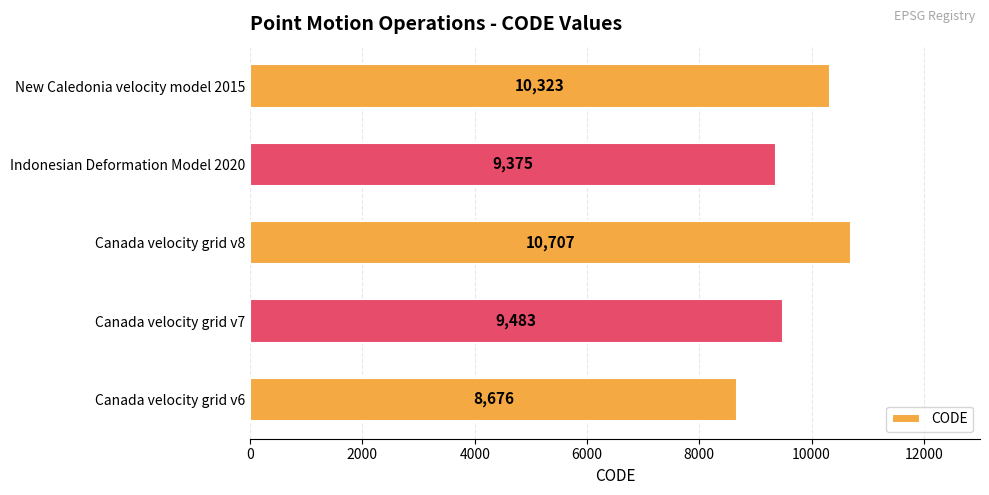

Reading top to bottom, extract all data points from this chart.

New Caledonia velocity model 2015=10323	Indonesian Deformation Model 2020=9375	Canada velocity grid v8=10707	Canada velocity grid v7=9483	Canada velocity grid v6=8676